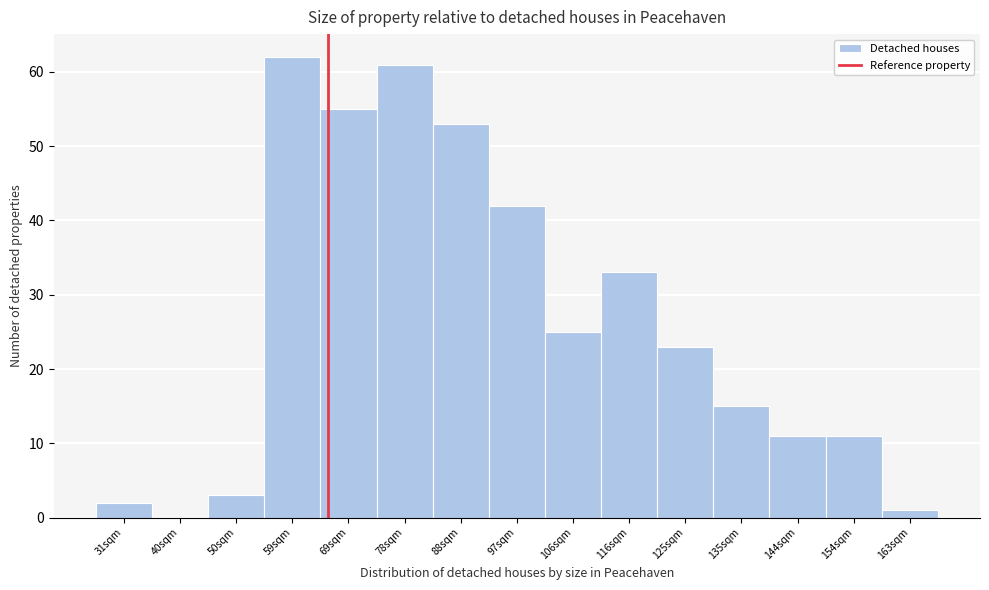

Reading left to right, extract all data points from this chart.

31sqm=2	40sqm=0	50sqm=3	59sqm=62	69sqm=55	78sqm=61	88sqm=53	97sqm=42	106sqm=25	116sqm=33	125sqm=23	135sqm=15	144sqm=11	154sqm=11	163sqm=1